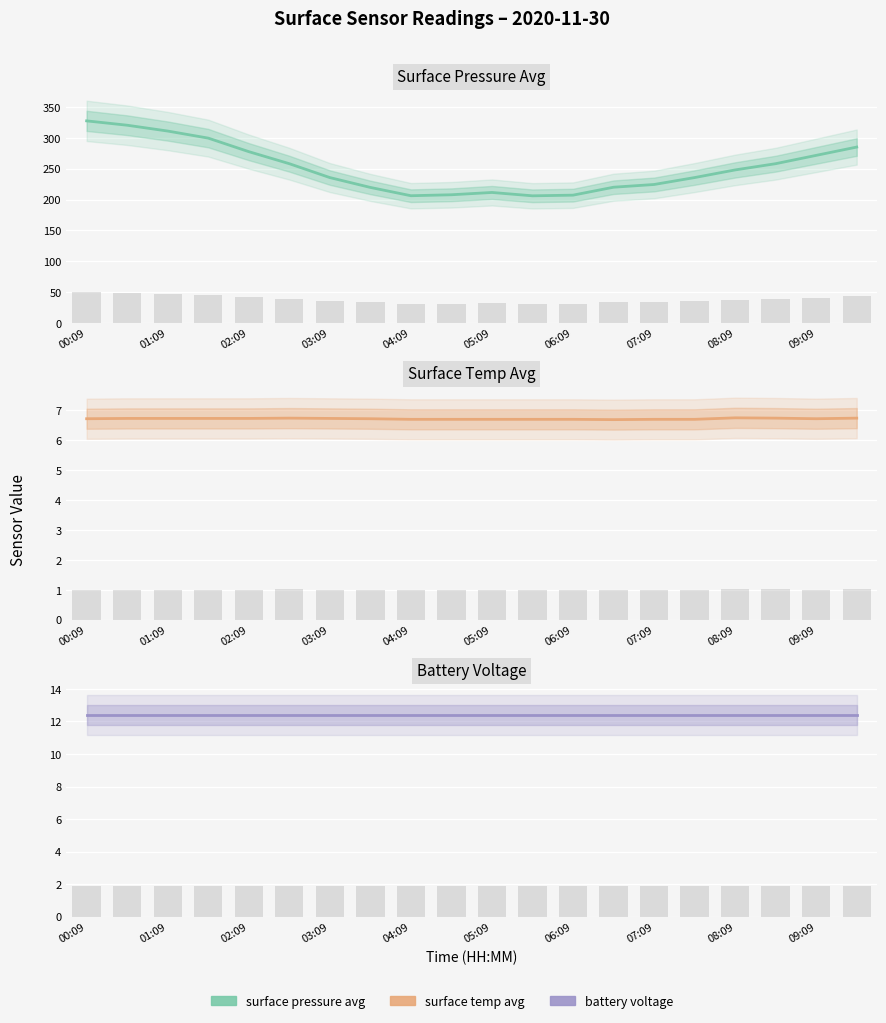

What is the total value across all series at 05:09?

230.6